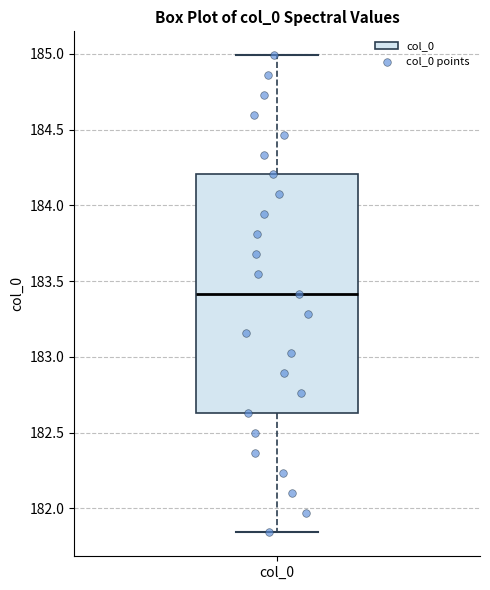

Where does the median line of the box for col_0 sit on the y-axis? The values are not printed on the chart, so give them approximately, as read against the axis.

183.40